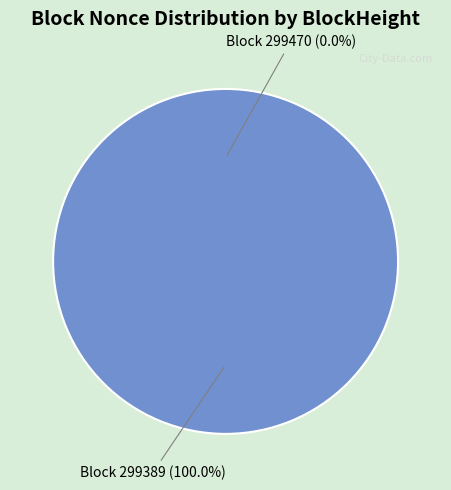

Combined, do 299389 and 299470 account for over 50%?

Yes